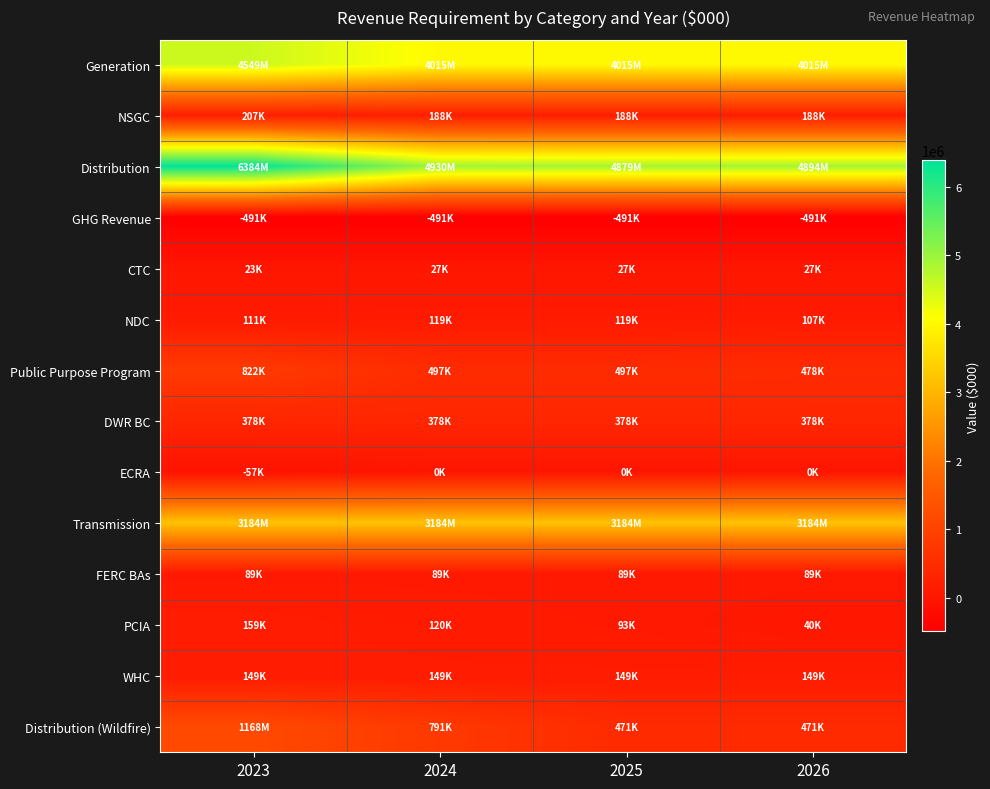

At which category is the sum across all series the highest?

2023